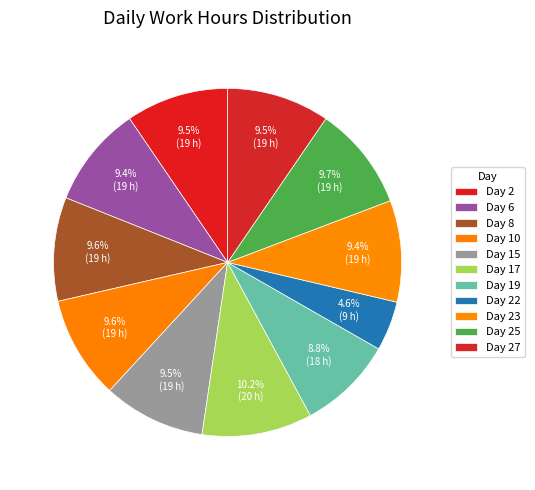

Count the number of slices in the pie.

11